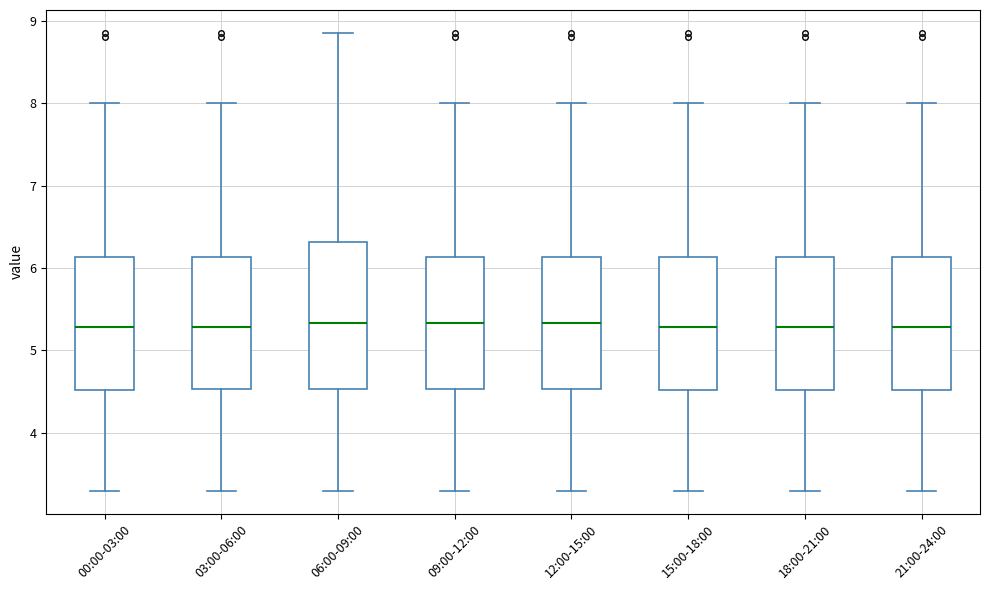

Reading left to right, read every box against the y-axis: the position of its median line, the range the box covers, and the ends of its whiskers. The values are not printed on the chart, so give them approximately, as read against the axis.

00:00-03:00: median 5.3, box 4.5 to 6.1, whiskers 3.3 to 8.0
03:00-06:00: median 5.3, box 4.5 to 6.1, whiskers 3.3 to 8.0
06:00-09:00: median 5.3, box 4.5 to 6.3, whiskers 3.3 to 8.9
09:00-12:00: median 5.3, box 4.5 to 6.1, whiskers 3.3 to 8.0
12:00-15:00: median 5.3, box 4.5 to 6.1, whiskers 3.3 to 8.0
15:00-18:00: median 5.3, box 4.5 to 6.1, whiskers 3.3 to 8.0
18:00-21:00: median 5.3, box 4.5 to 6.1, whiskers 3.3 to 8.0
21:00-24:00: median 5.3, box 4.5 to 6.1, whiskers 3.3 to 8.0